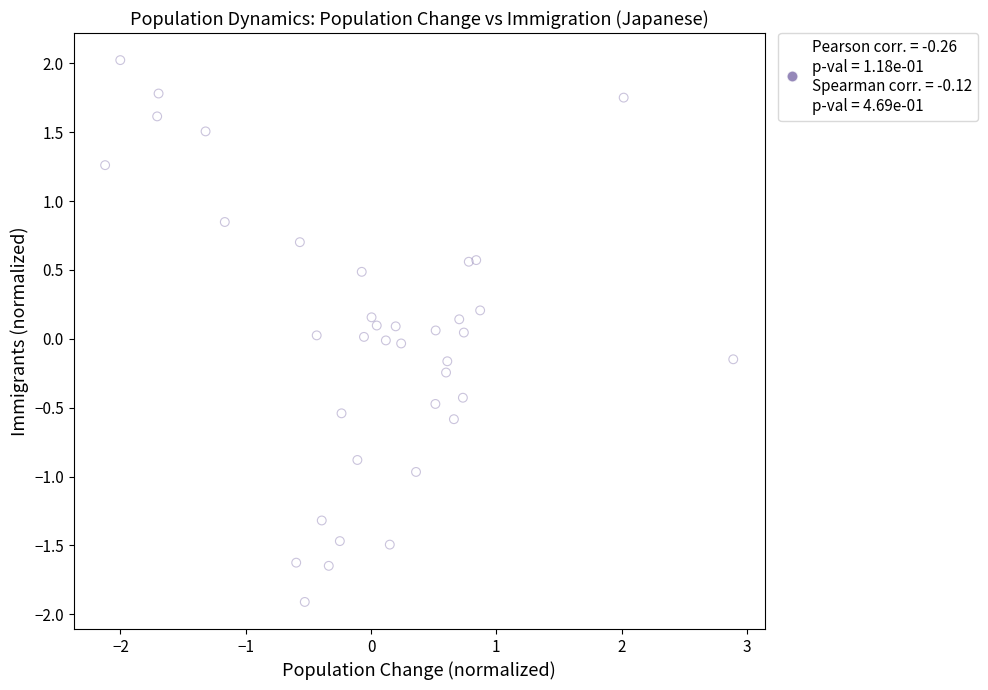

What is the range of X values (max minus min)?

5.0